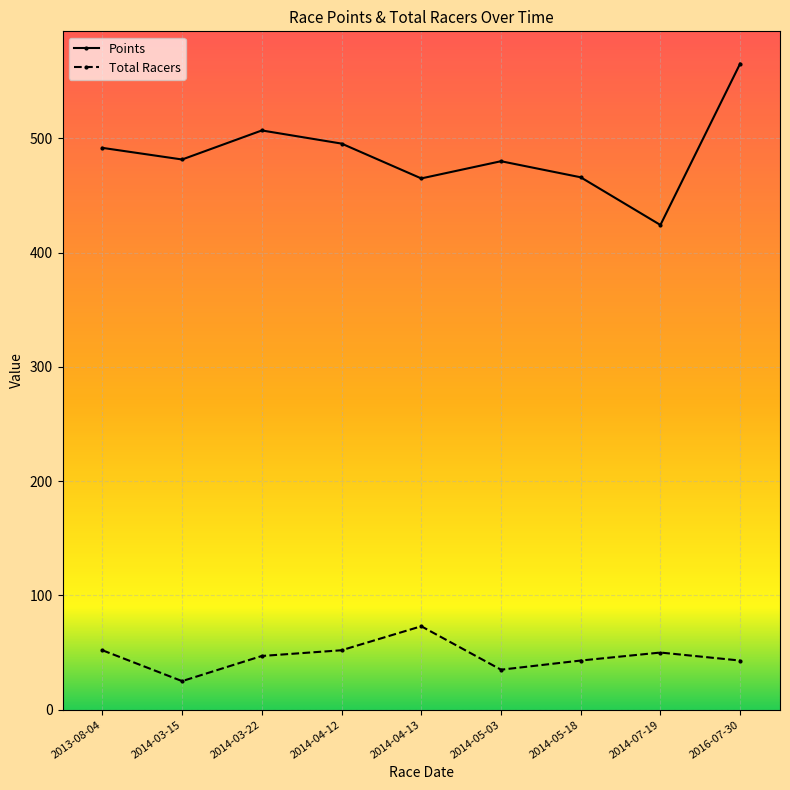

What is the smallest value displayed?

25.0